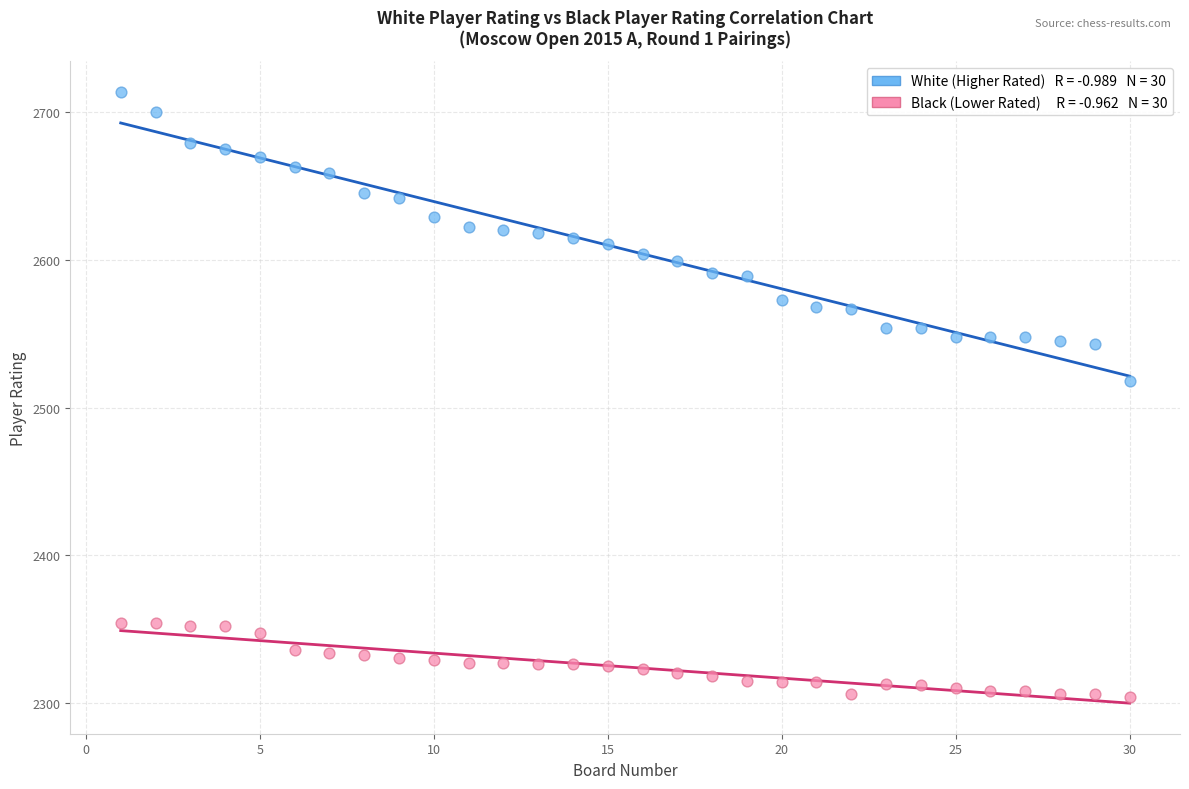

Across all series, what Y value is closest to 2509?

2518